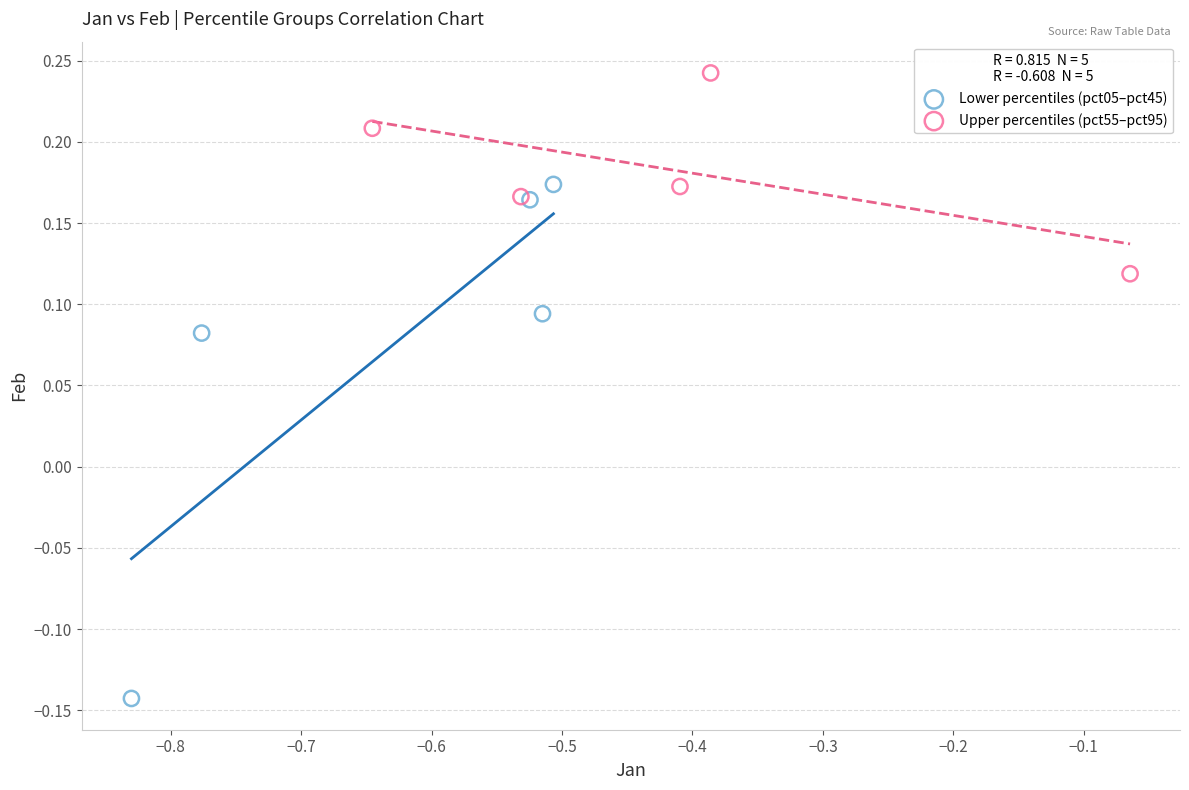

Which series reaches the maximum Y coordinate?

Upper percentiles (pct55–pct95)